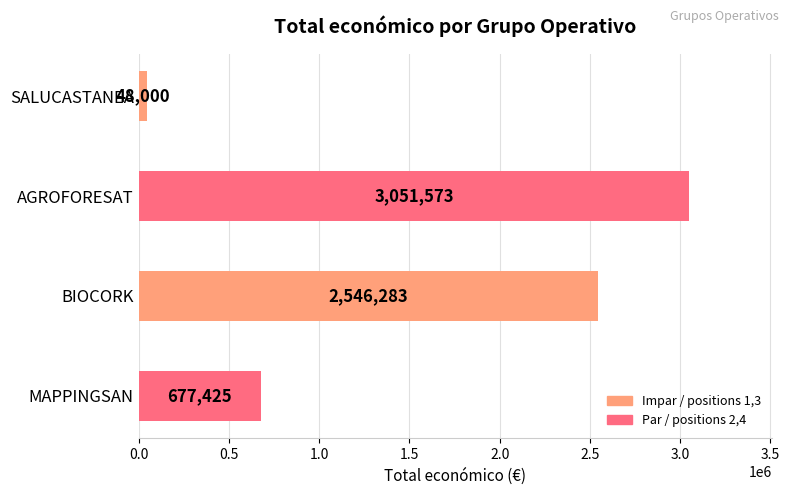

How many bars are there in total?

4